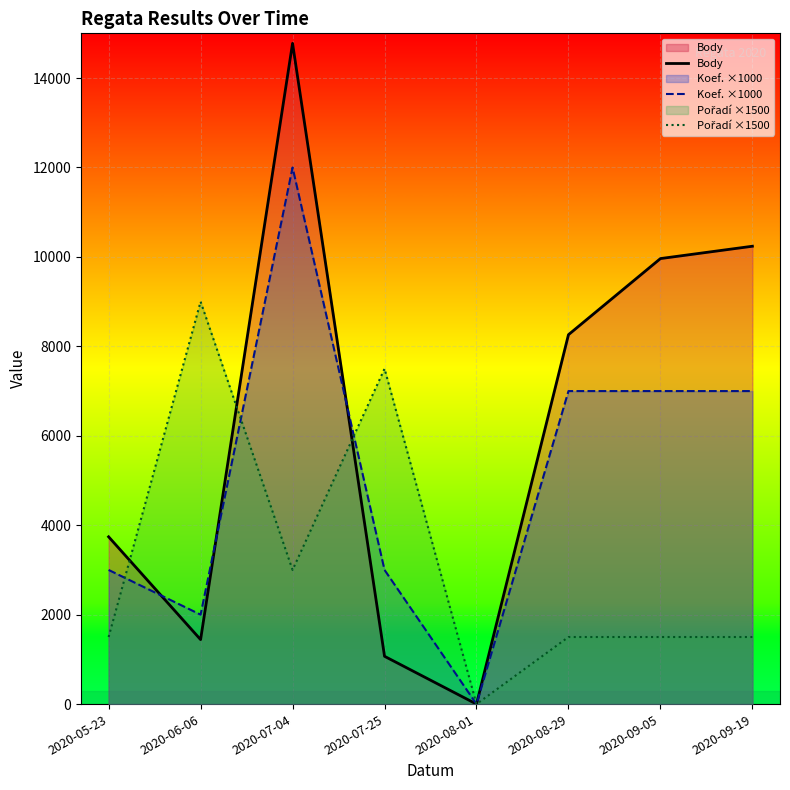

Reading left to right, what are all the values shown in this chart?

Body: 3741	1442	14776	1069	0	8261	9963	10239
Koef. ×1000: 3000	2000	12000	3000	0	7000	7000	7000
Pořadí ×1500: 1500	9000	3000	7500	0	1500	1500	1500